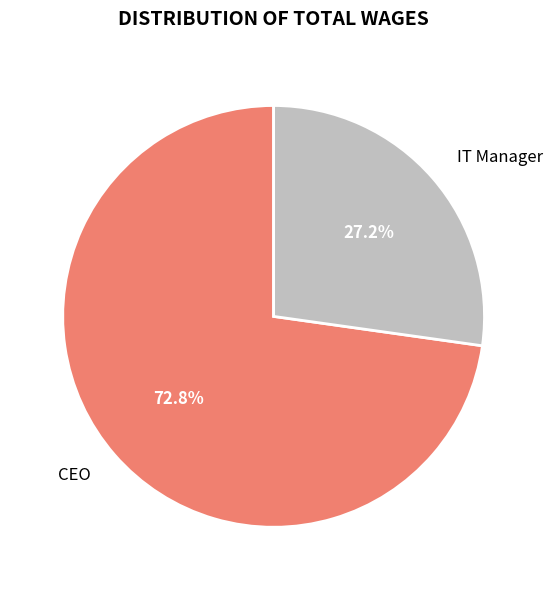

Count the number of slices in the pie.

2